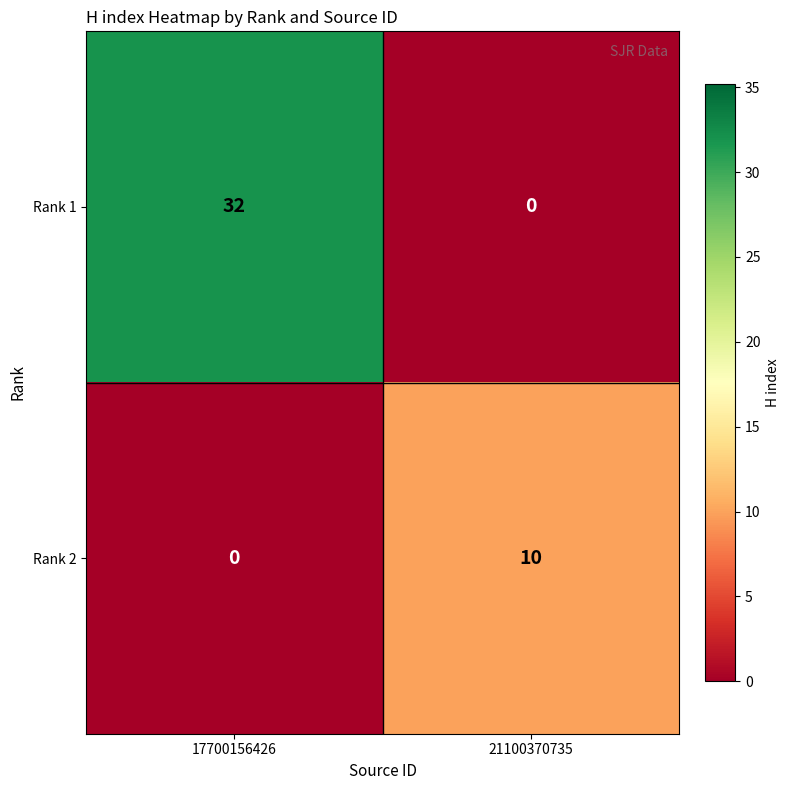

Between 17700156426 and 21100370735, which series saw the biggest shift?

Rank 1